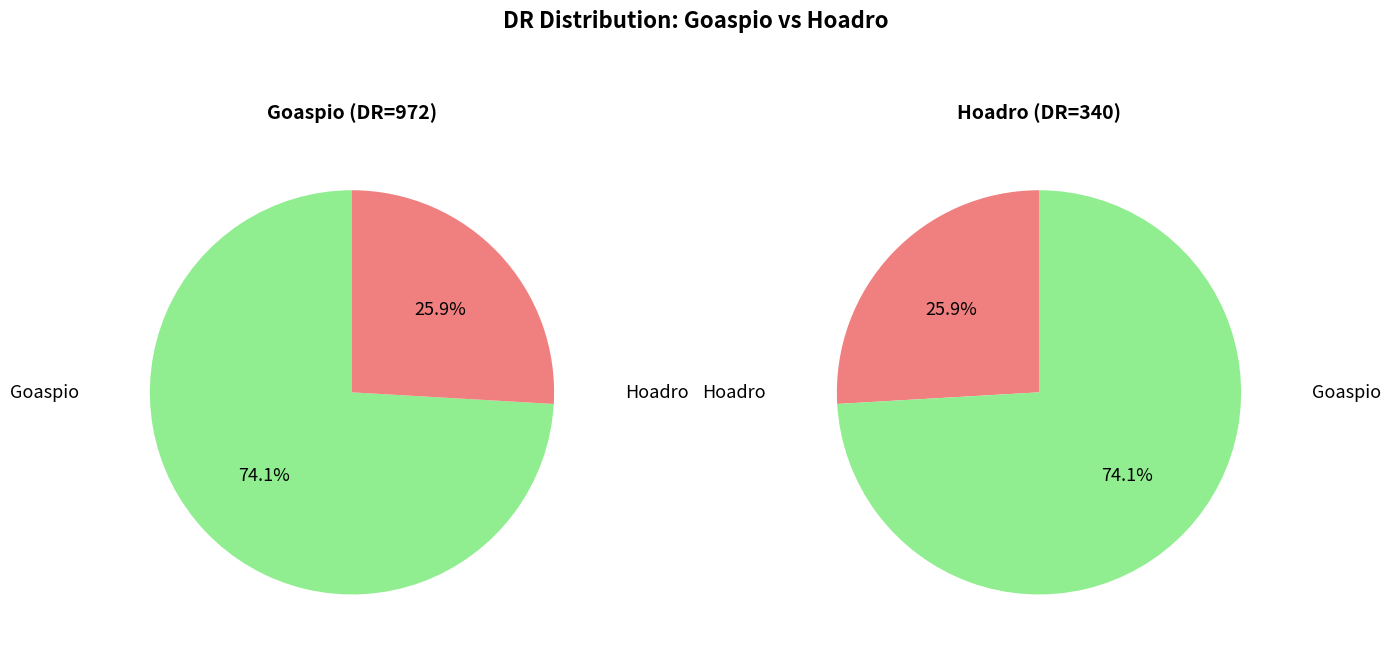

How many slices are in this pie chart?

2